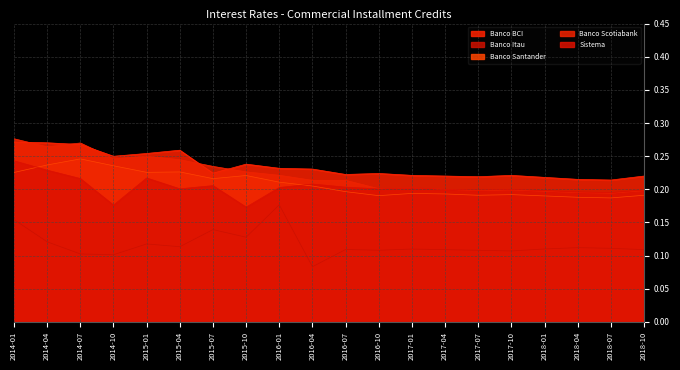

Between which two adjacent categories do Sistema and Banco Santander first intersect?

2014-01 and 2014-04